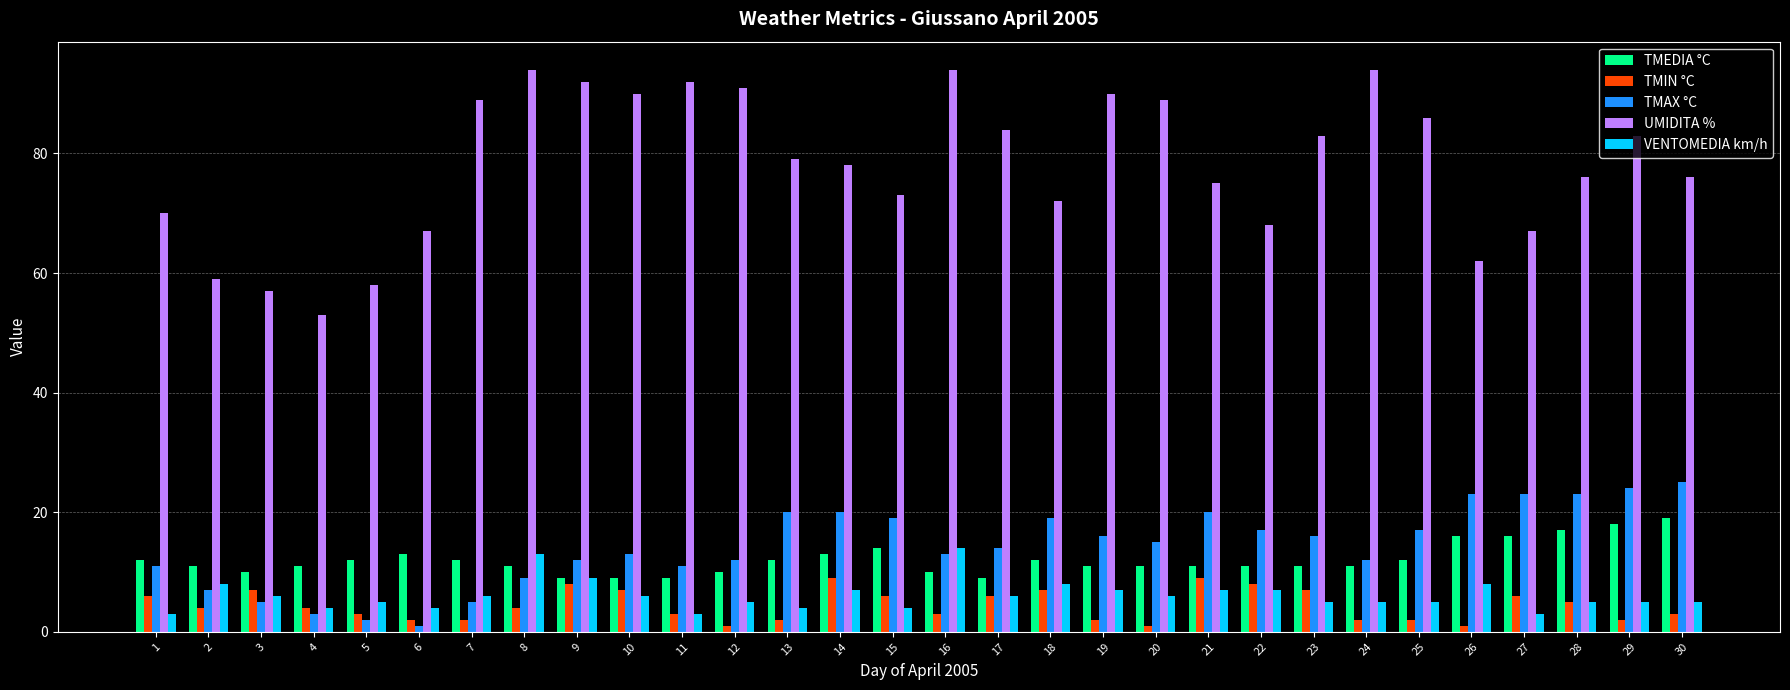

What is the sum of all UMIDITA % values?

2341